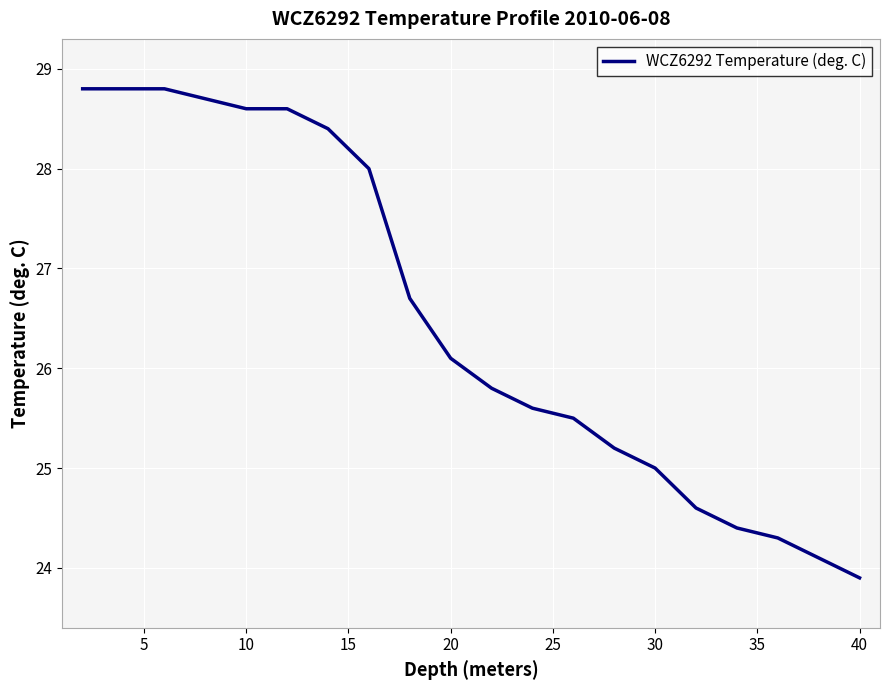

What is the smallest value displayed?

23.9